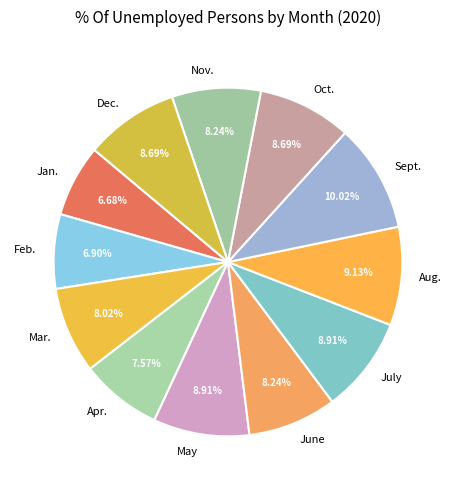

Between Sept. and May, which is larger?

Sept.